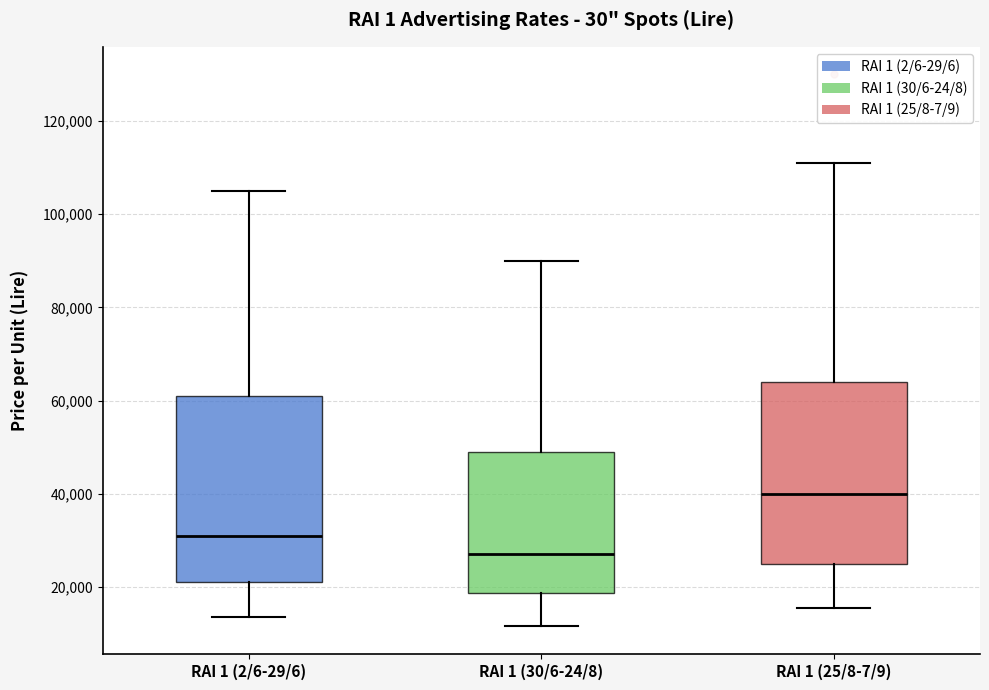

Reading left to right, transcribe this box plot: for each box, give where its median line is, the range the box spans, and where its two whiskers end, as read against the y-axis. The values are not printed on the chart, so give them approximately, as read against the axis.

RAI 1 (2/6-29/6): median 32000, box 22000 to 62000, whiskers 14000 to 106000
RAI 1 (30/6-24/8): median 28000, box 18000 to 50000, whiskers 12000 to 90000
RAI 1 (25/8-7/9): median 40000, box 26000 to 64000, whiskers 16000 to 112000